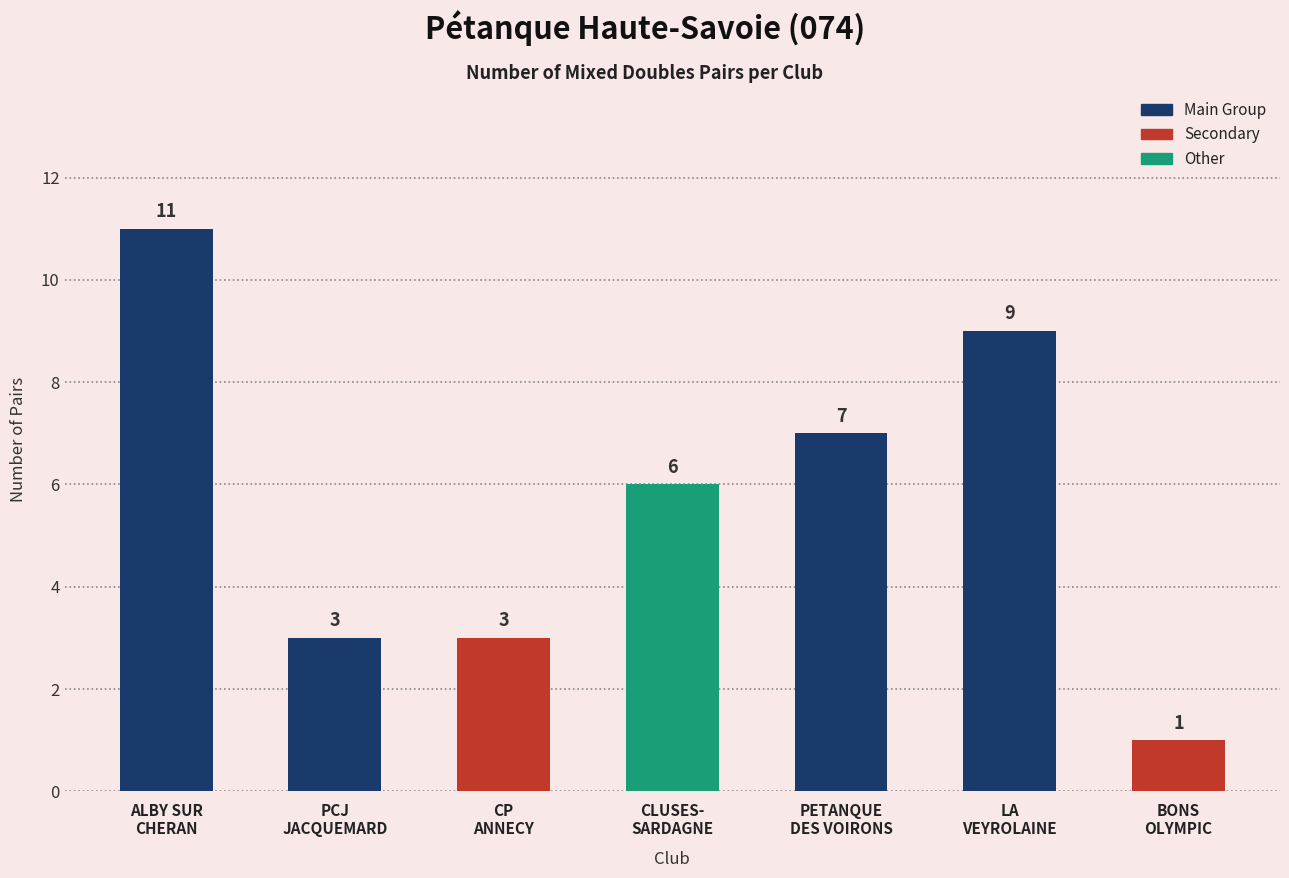

What is the value of the 2nd bar from the left?

3